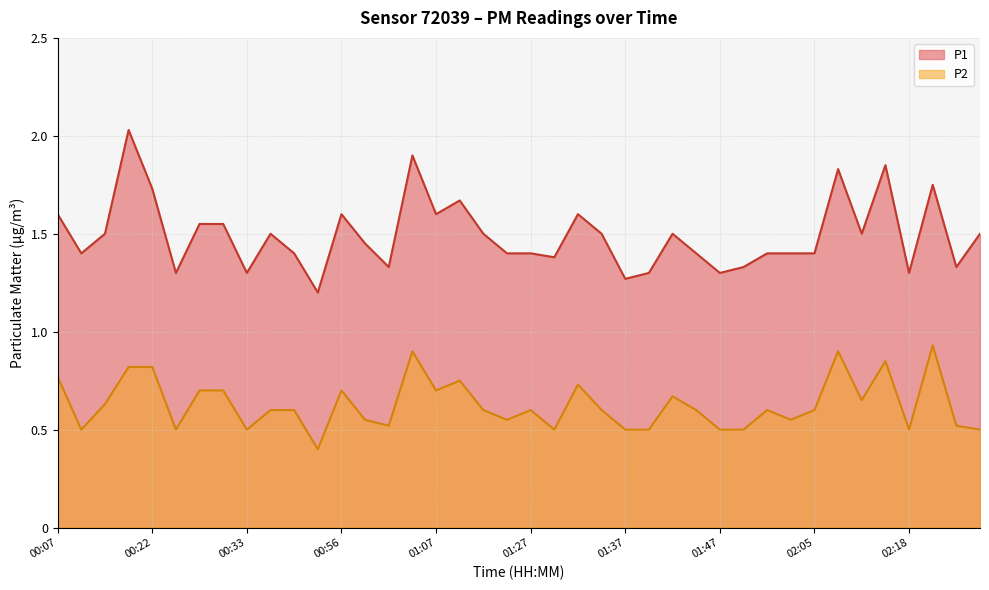

True or false: P1 has a value of 2.6 at 02:13.

False